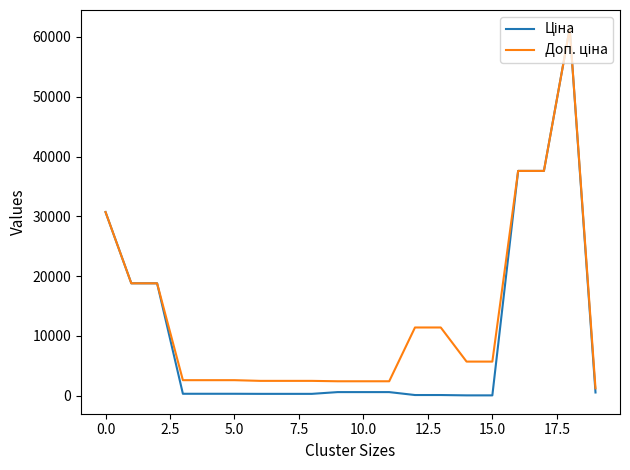

What is the greatest value displayed?

61434.3